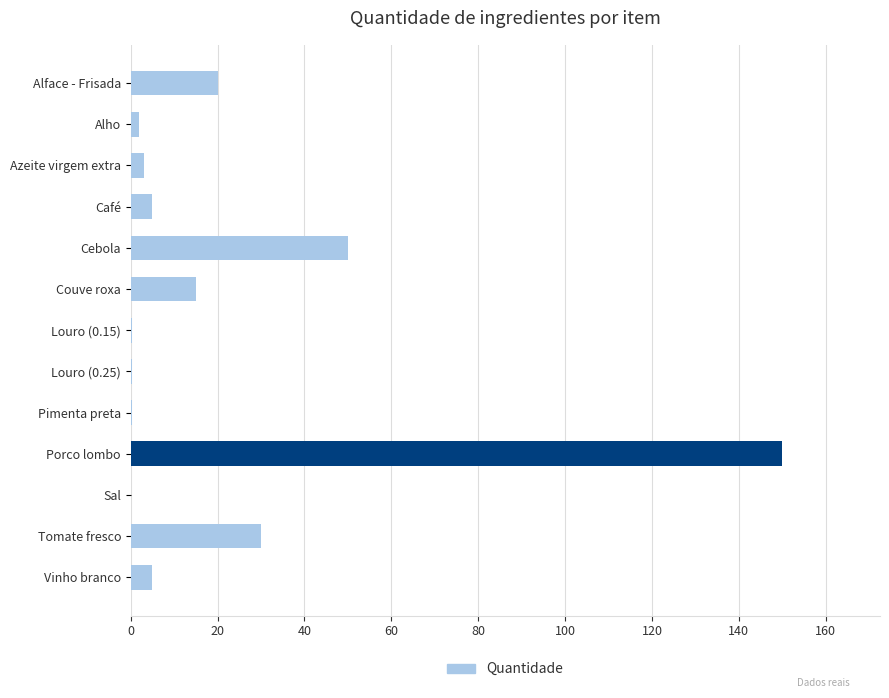

Between Café and Louro (0.15), which is larger?

Café